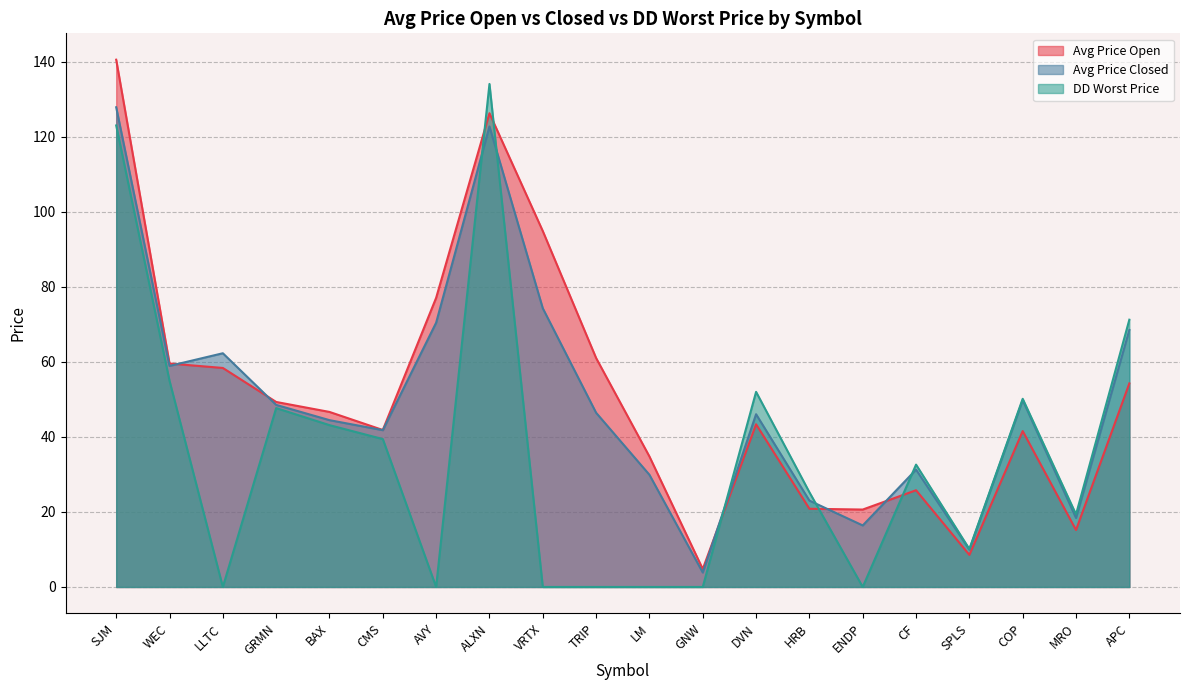

List the labels in order of Avg Price Open value, largest first.

SJM, ALXN, VRTX, AVY, TRIP, WEC, LLTC, APC, GRMN, BAX, DVN, CMS, COP, LM, CF, HRB, ENDP, MRO, SPLS, GNW